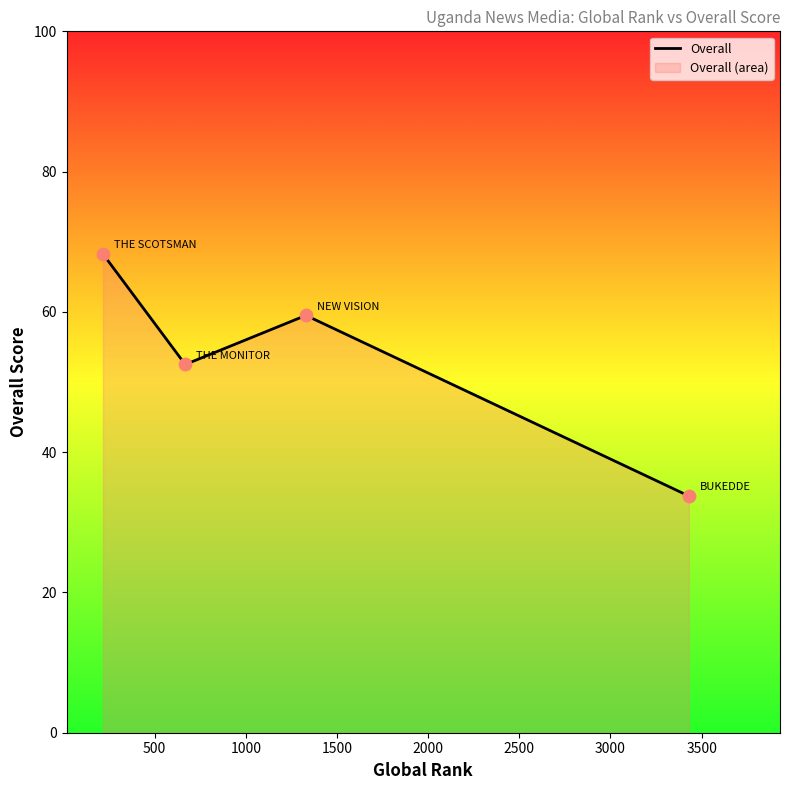

True or false: there are more than 0 points higher than both neighbors.

True